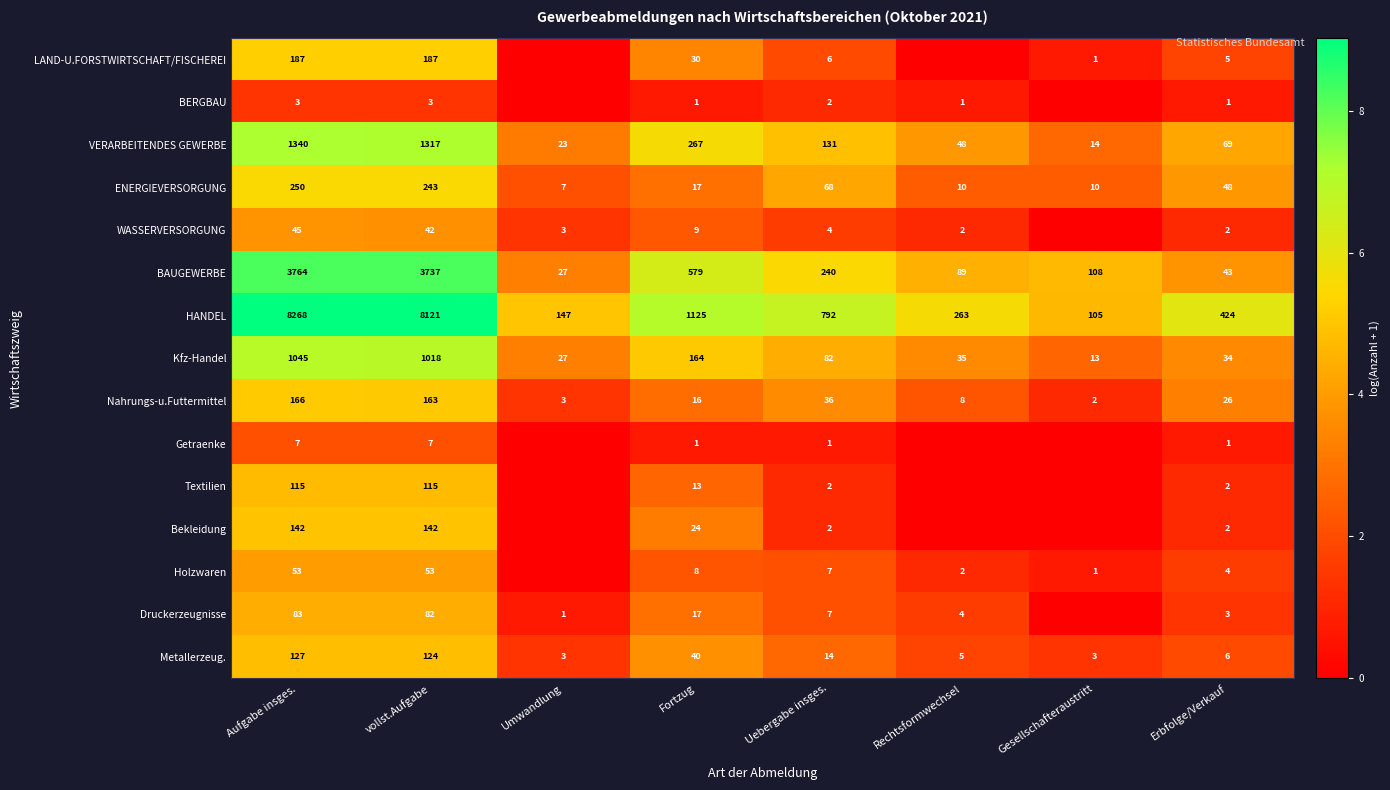

What is the spread (max minus min) of values at Fortzug?

1124